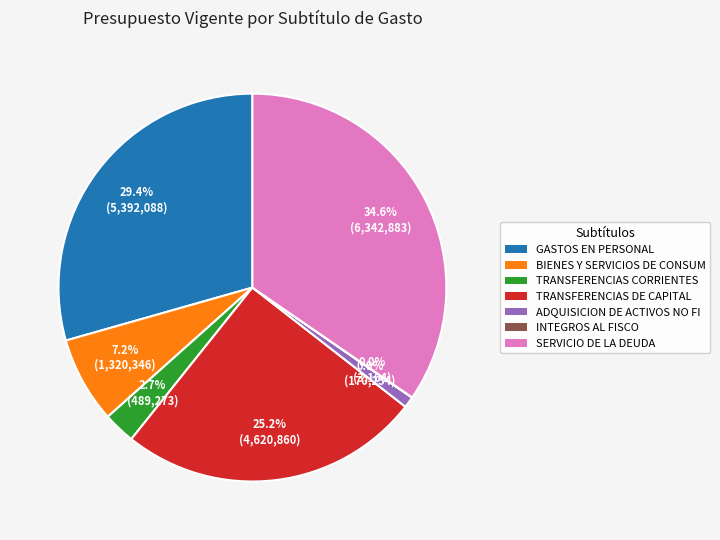

Is there any slice that represents more than half of the pie?

No